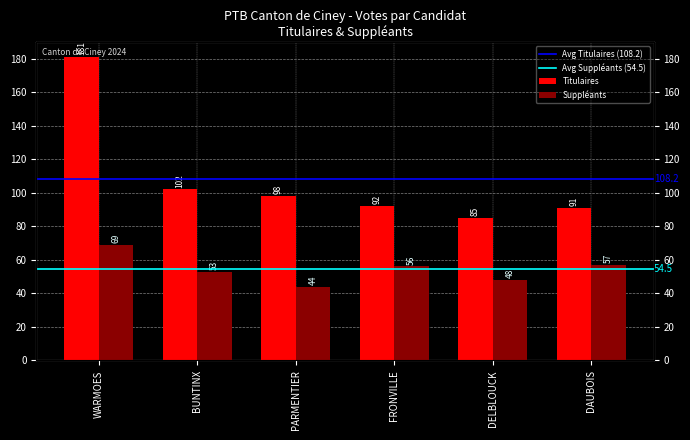

Which series has the largest range (max minus min)?

Titulaires